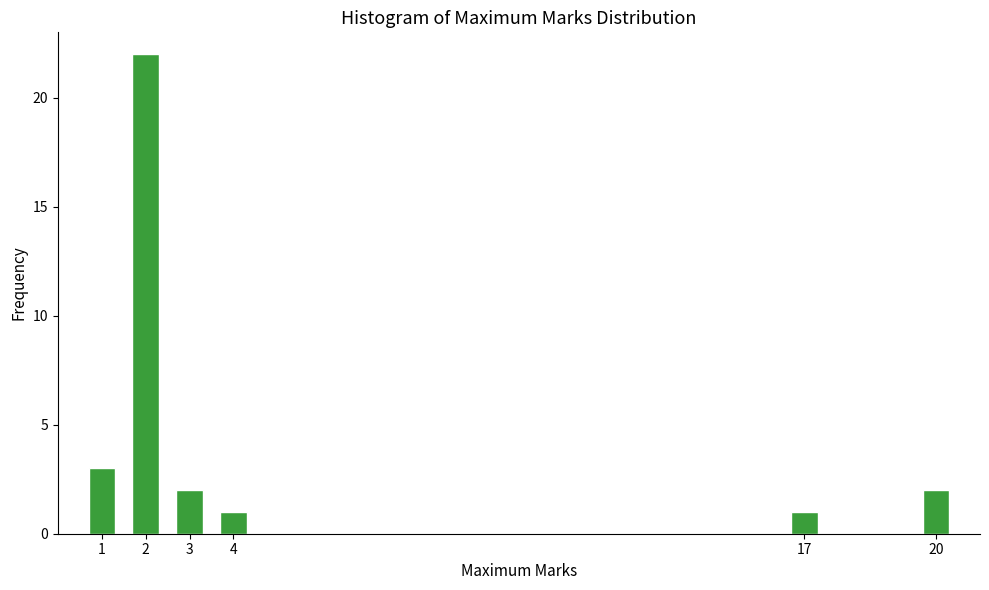

Reading left to right, what are all the values shown in this chart?

1=3	2=22	3=2	4=1	17=1	20=2